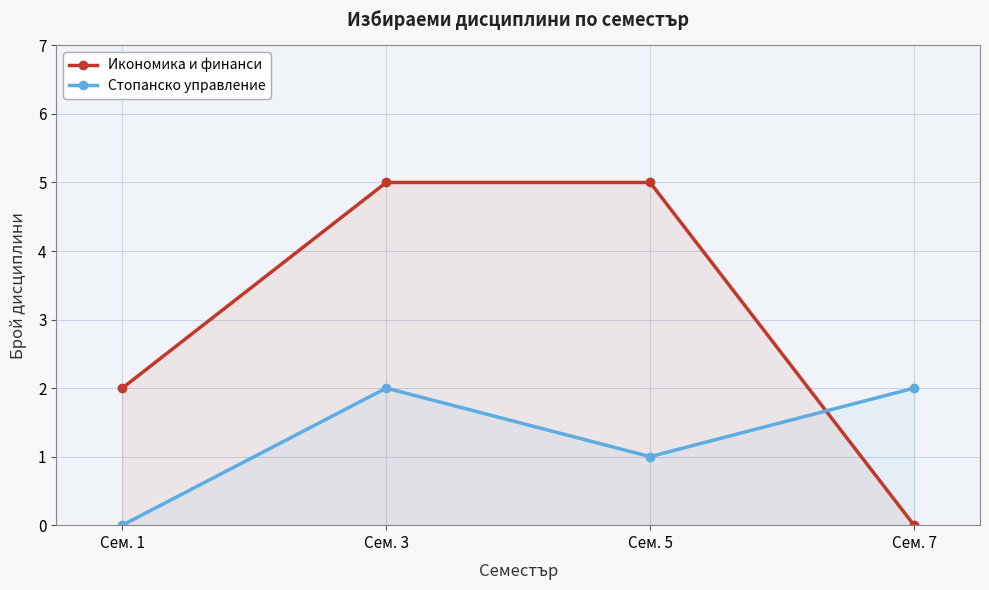

Reading left to right, transcribe all the data shown in this chart.

Икономика и финанси: Сем. 1=2	Сем. 3=5	Сем. 5=5	Сем. 7=0
Стопанско управление: Сем. 1=0	Сем. 3=2	Сем. 5=1	Сем. 7=2